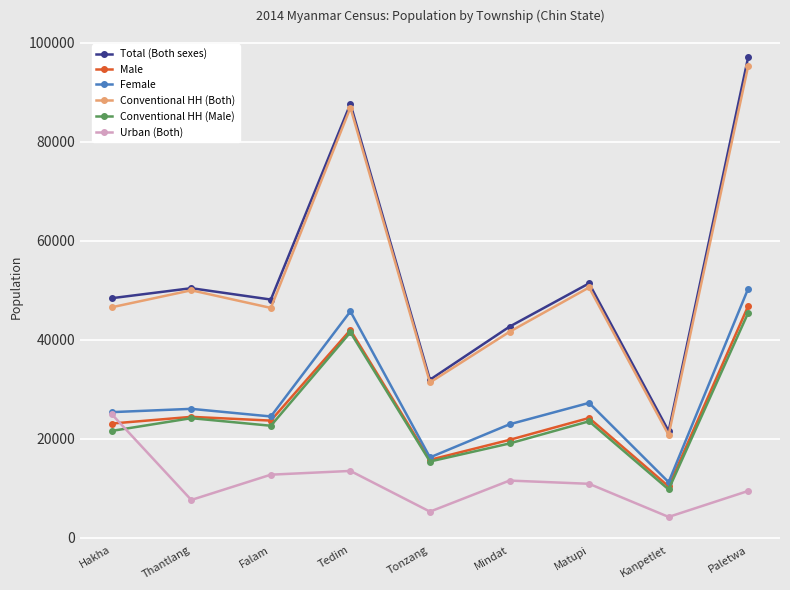

What is the average value of the Conventional HH (Male) series?

24736